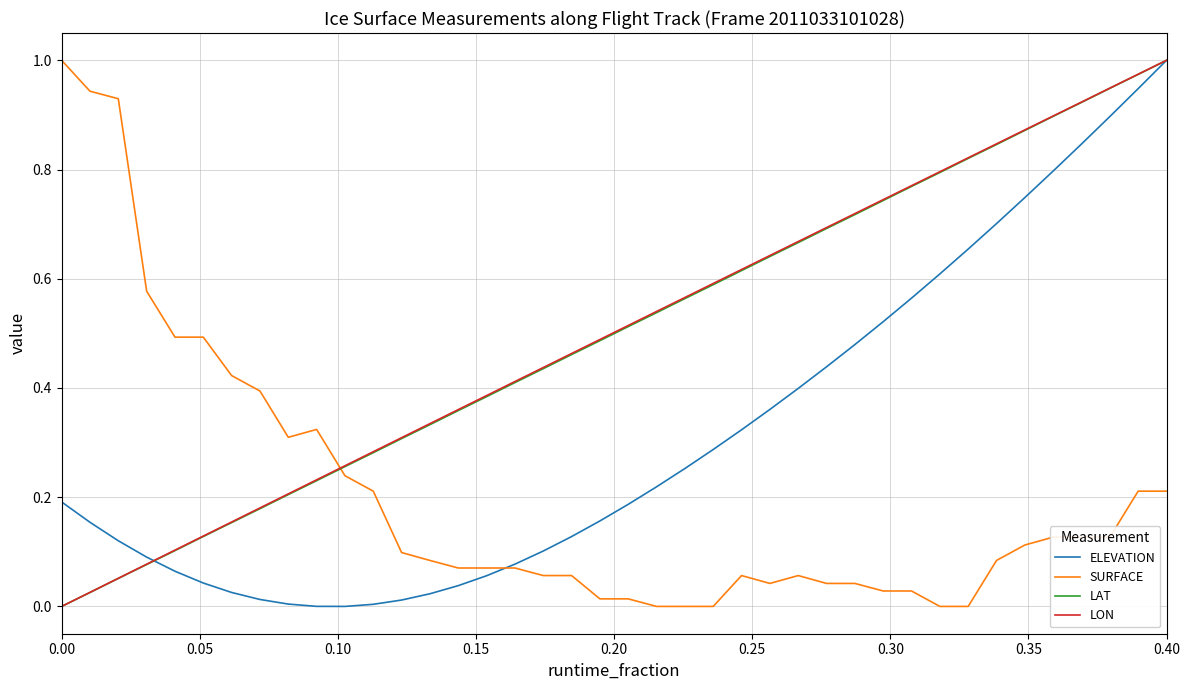

What is the sum of all LAT values?

20.0